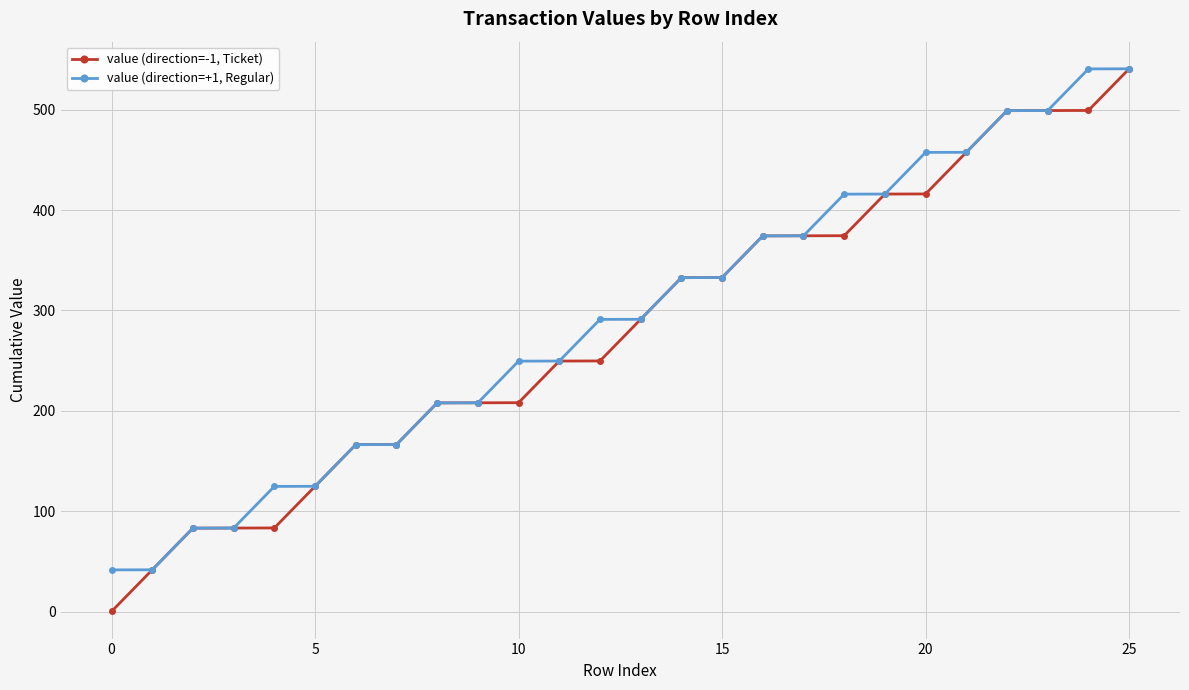

What is the average value of the value (direction=+1, Regular) series?

291.1